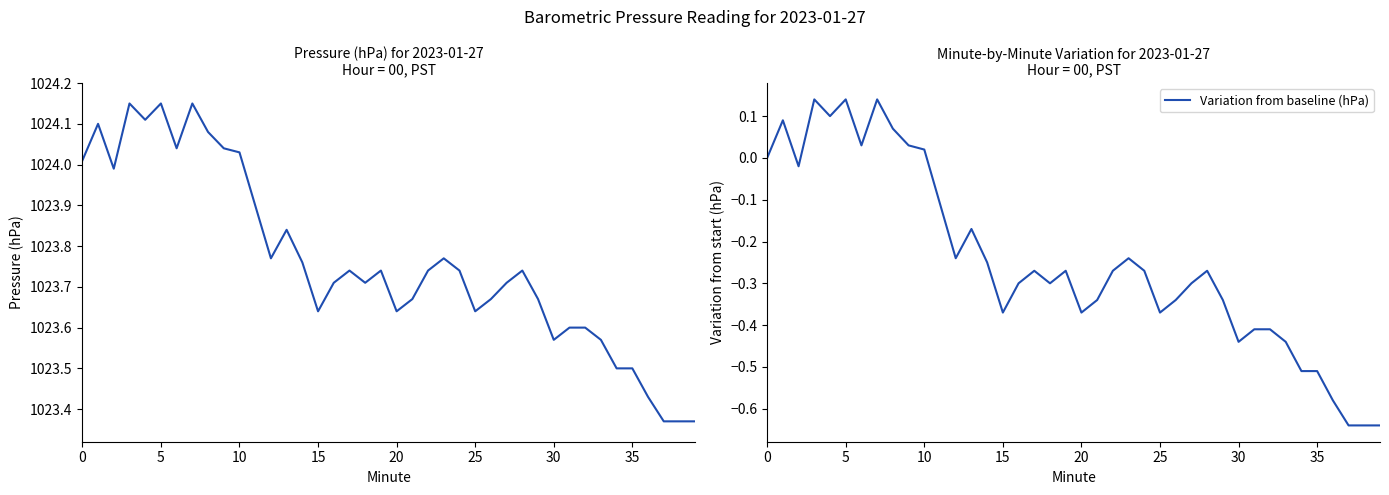

True or false: Barometric Pressure (hPa) and Variation from baseline (hPa) intersect in this chart.

False